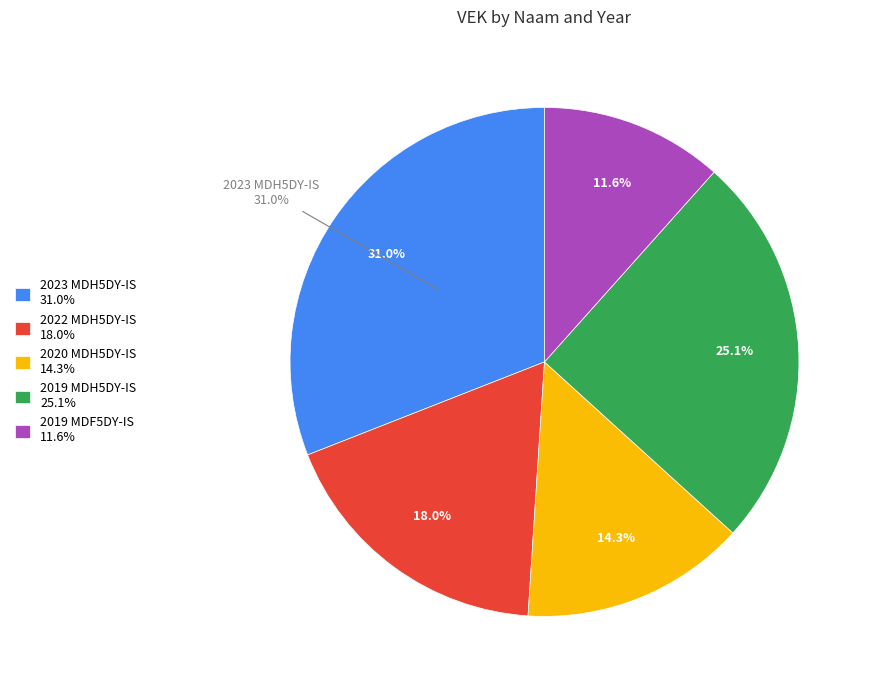

How many segments does this pie chart have?

5